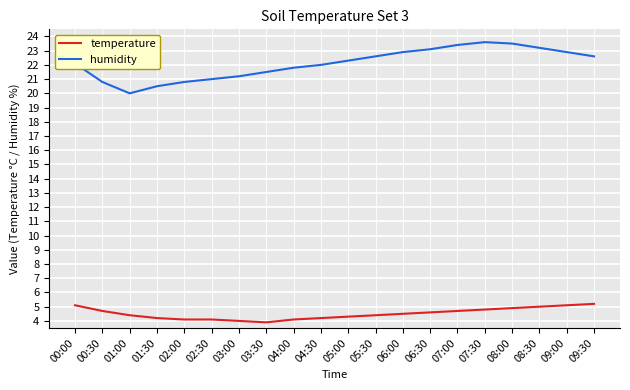

What is the greatest value displayed?

23.6